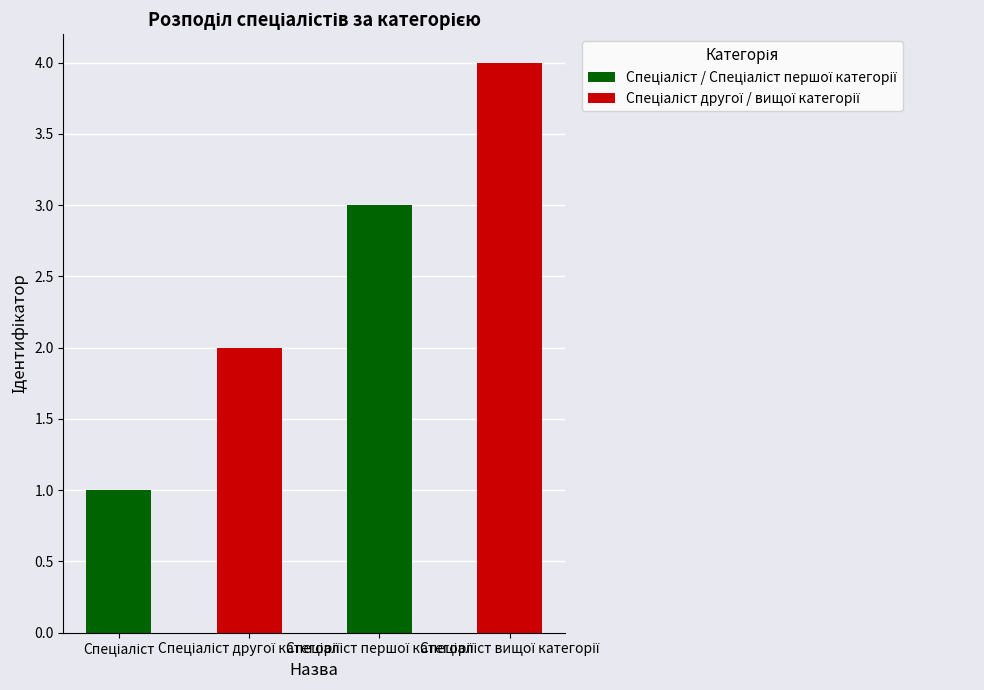

What position from the left is Спеціаліст першої категорії?

3